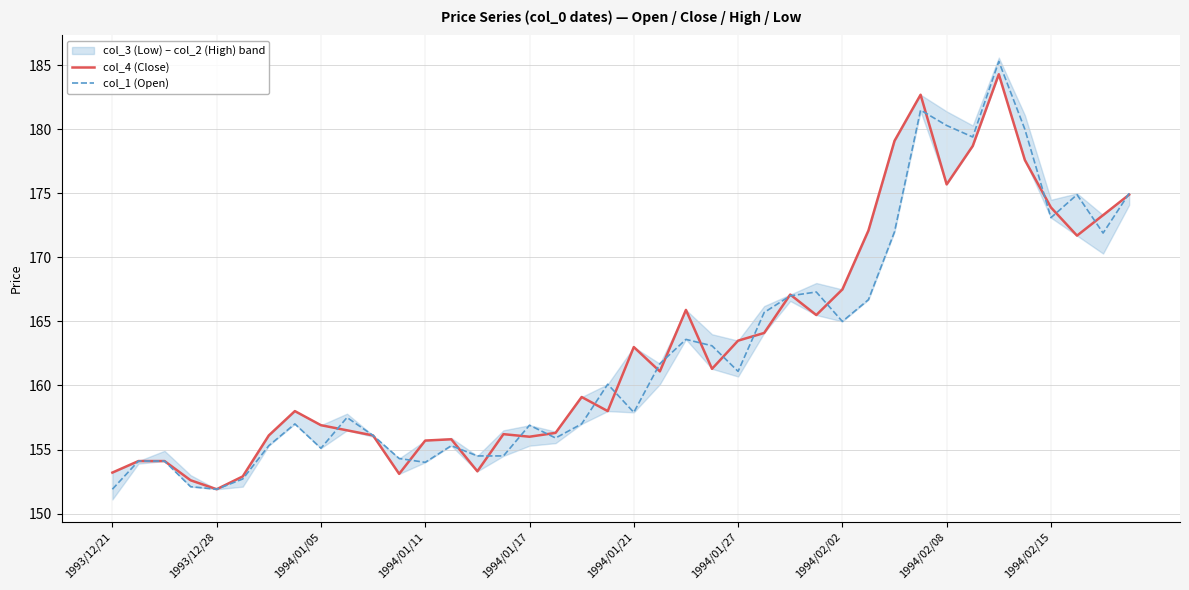

What is the value of the col_4 (Close) point at the 13th from the left?

155.7